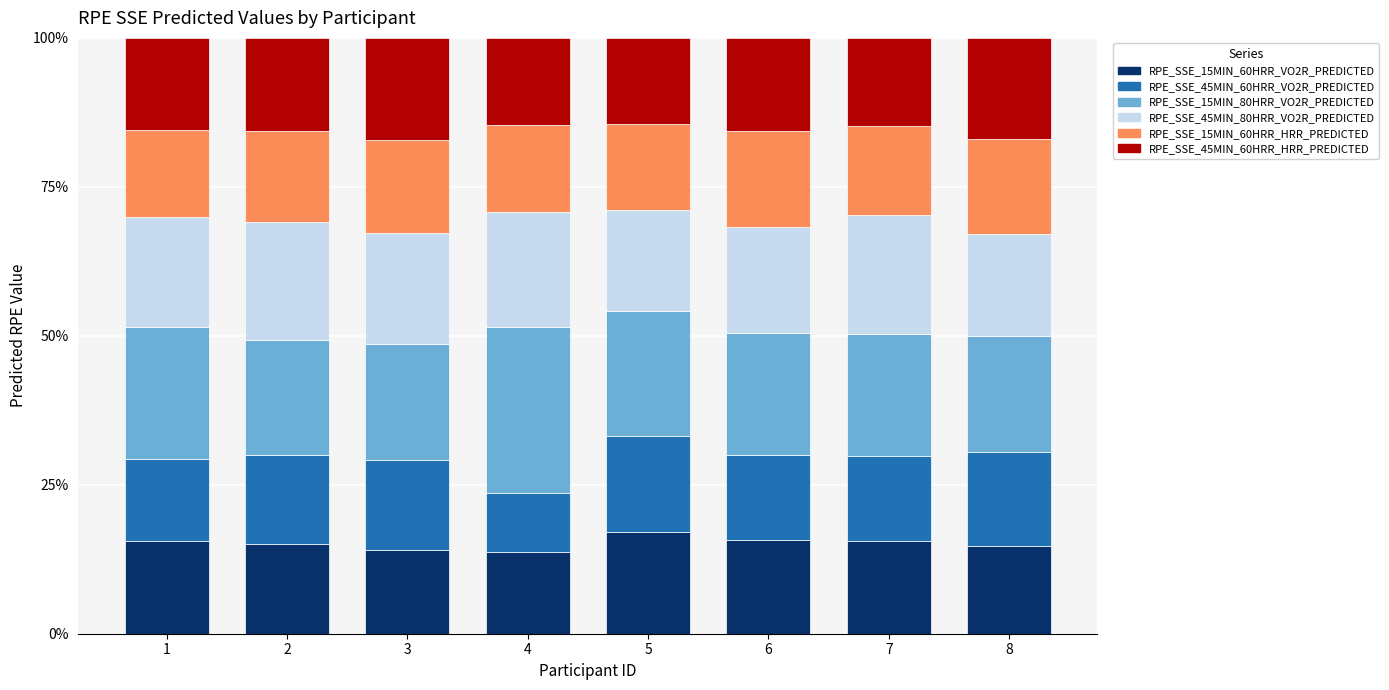

What is the total value across all series at 1?

100.0